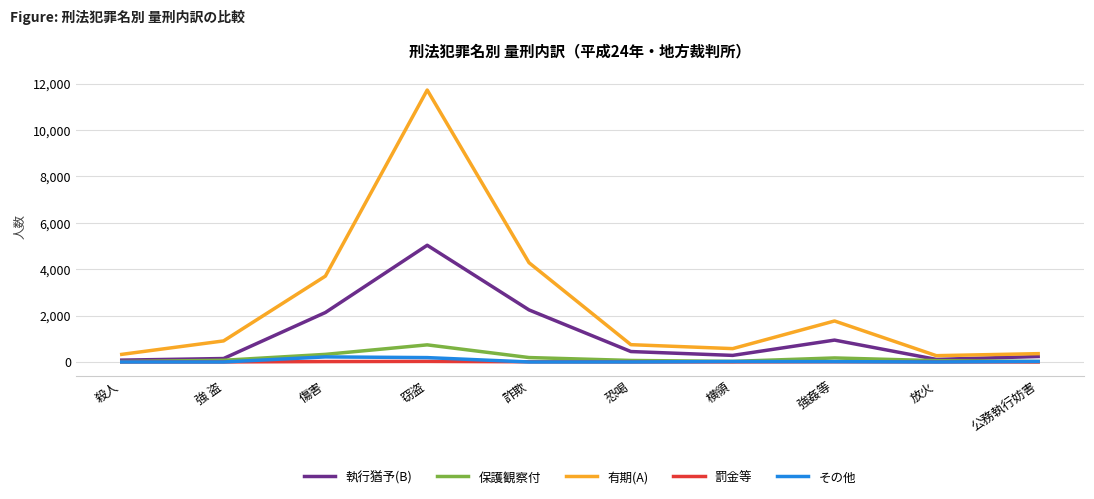

Which series has the largest range (max minus min)?

有期(A)